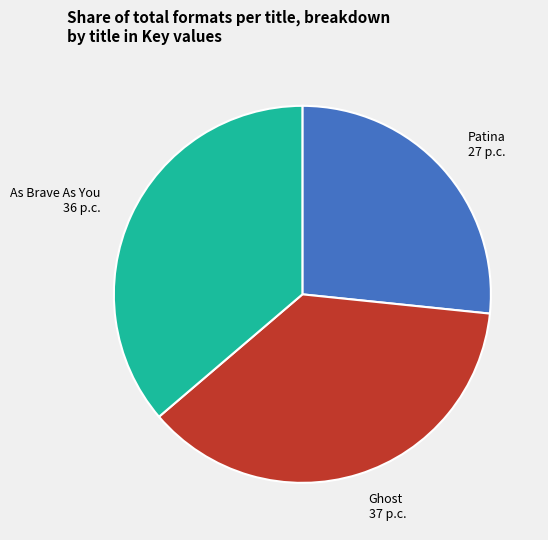

Is it true that As Brave As You is 31% of the pie?

False